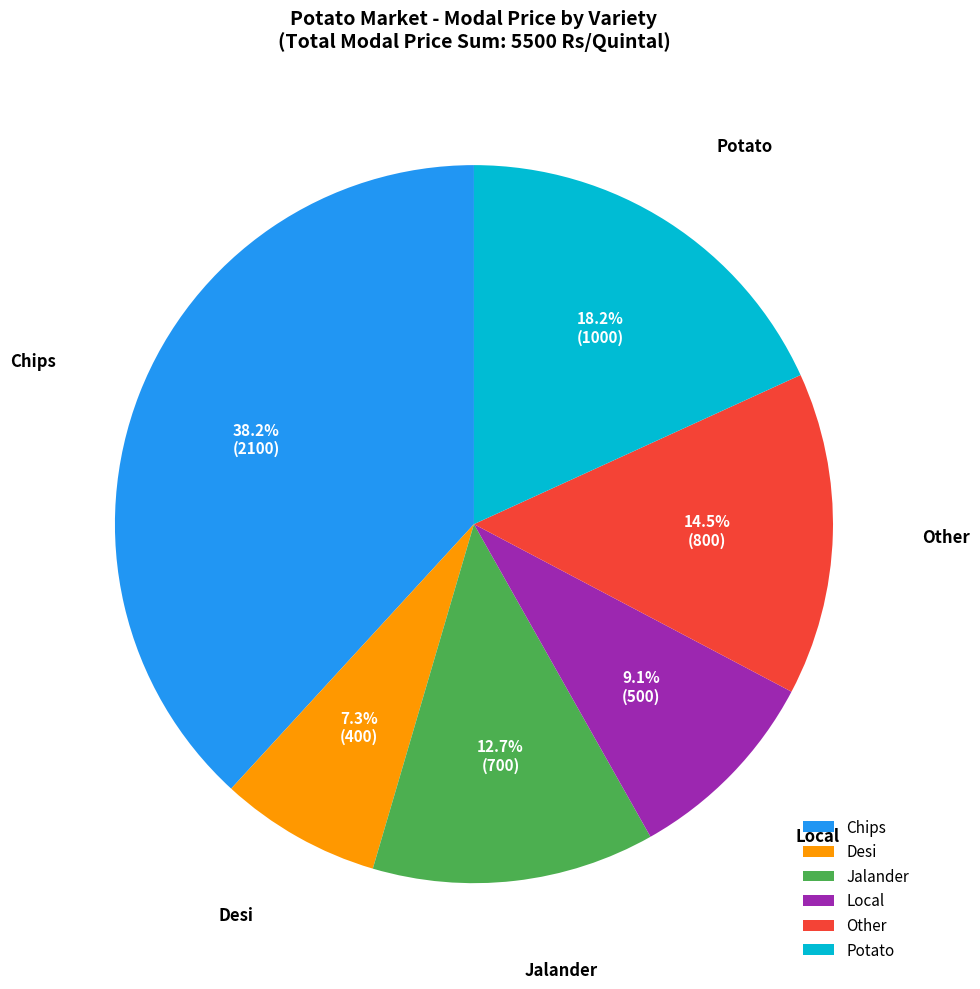

Combined, what portion of the pie is Local and Desi?

16.4%